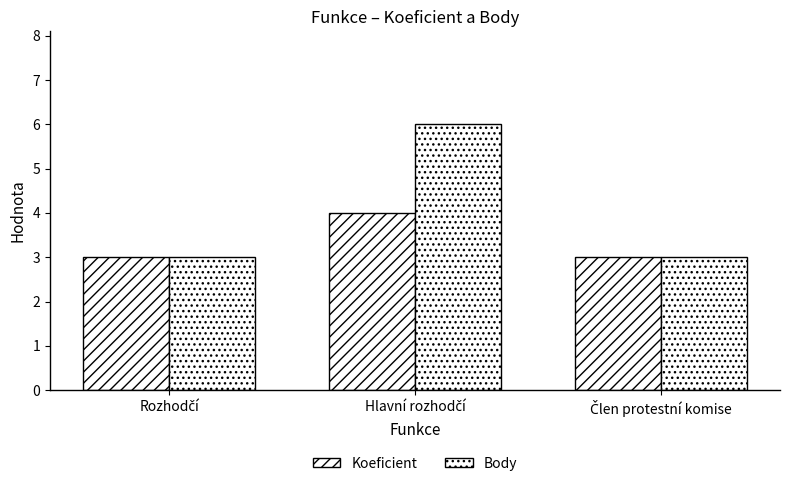

How many groups of bars are there?

3